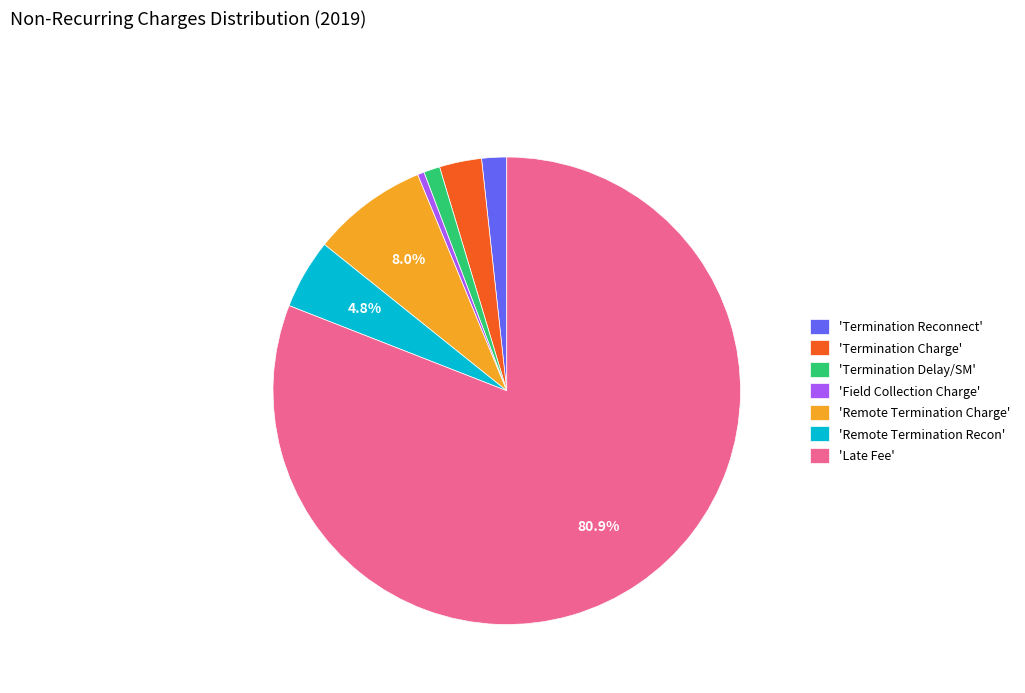

Rank the categories by value from highest to lowest.

'Late Fee', 'Remote Termination Charge', 'Remote Termination Recon', 'Termination Charge', 'Termination Reconnect', 'Termination Delay/SM', 'Field Collection Charge'